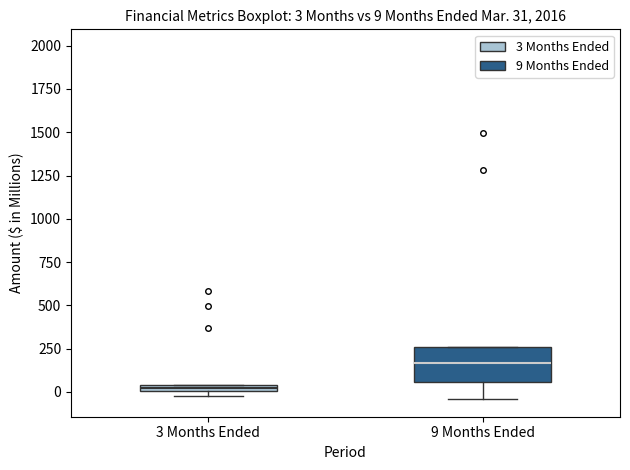

Which box's median line is the highest?

9 Months Ended